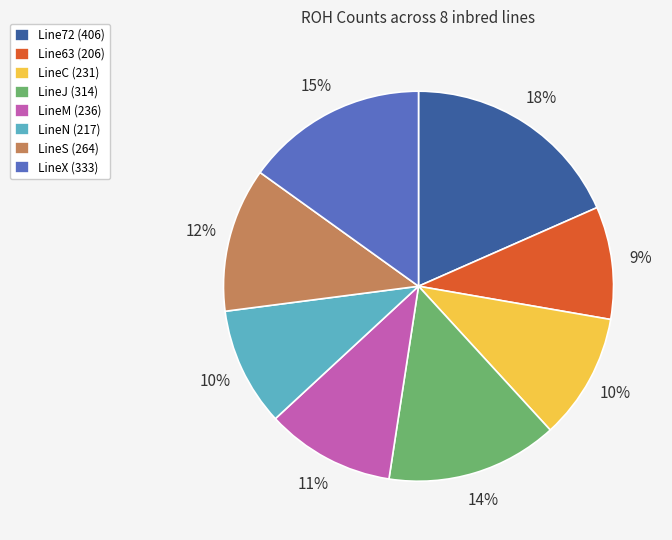

To the nearest percent, what is the combined percentage of Line63 and LineN?

19%